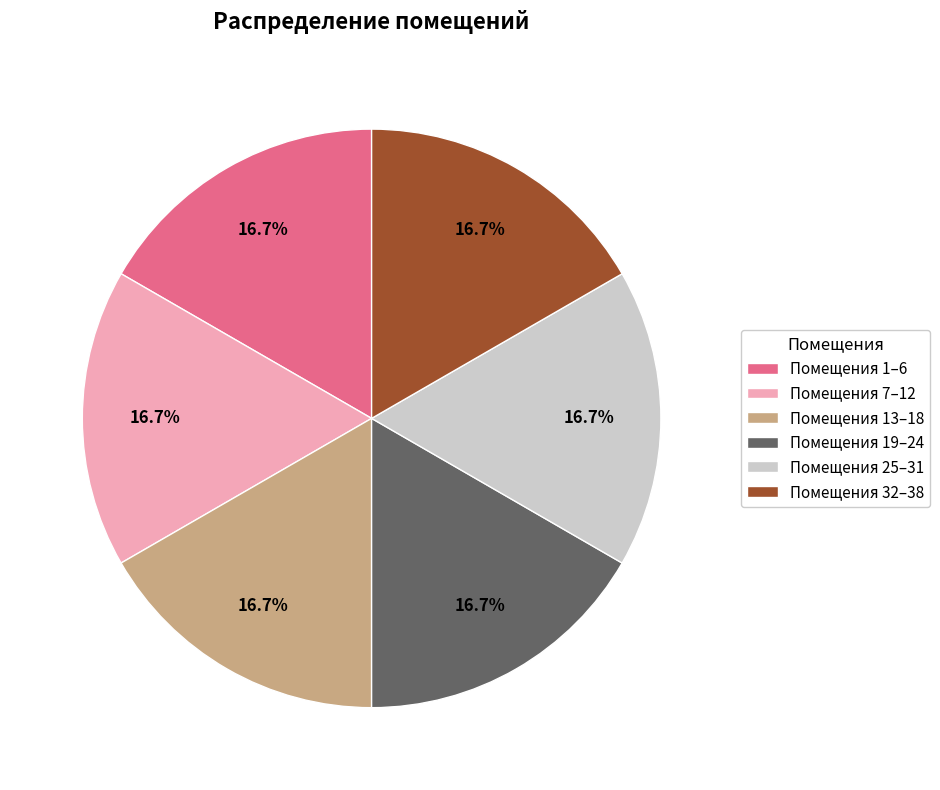

To the nearest percent, what is the difference between the largest and smallest slice percentages?

0%